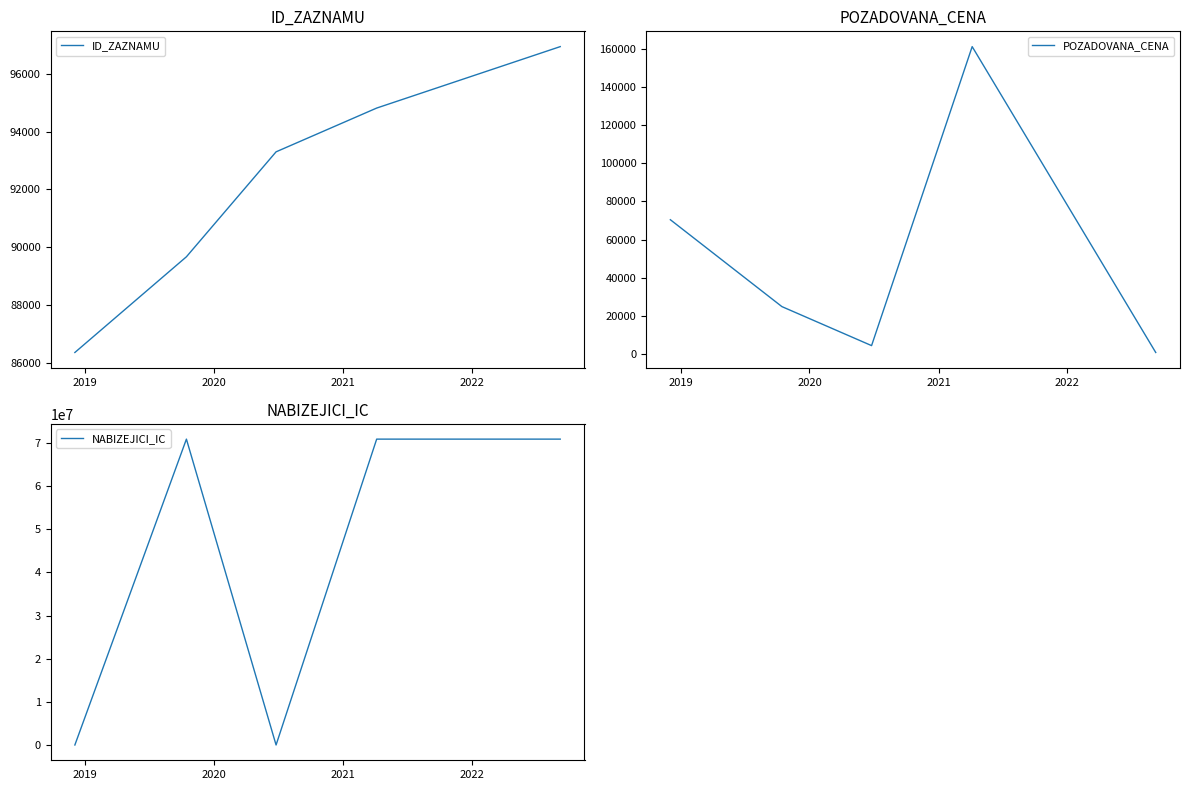

What is the highest value of the ID_ZAZNAMU series?

96944